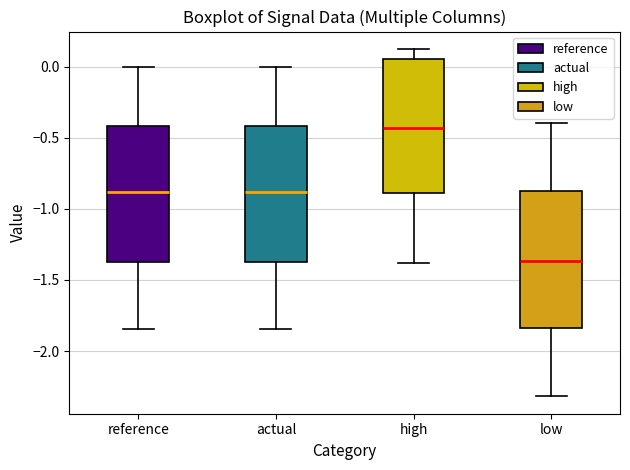

Reading left to right, transcribe this box plot: for each box, give where its median line is, the range the box spans, and where its two whiskers end, as read against the y-axis. The values are not printed on the chart, so give them approximately, as read against the axis.

reference: median -0.90, box -1.35 to -0.40, whiskers -1.85 to 0.00
actual: median -0.90, box -1.35 to -0.40, whiskers -1.85 to 0.00
high: median -0.45, box -0.90 to 0.05, whiskers -1.40 to 0.15
low: median -1.35, box -1.85 to -0.85, whiskers -2.30 to -0.40